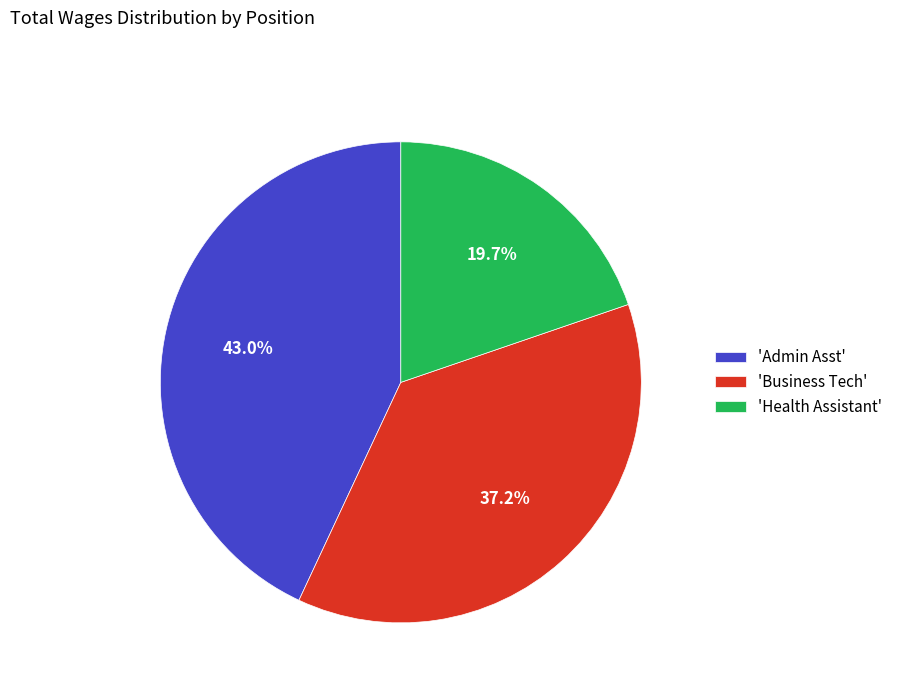

Which category has the smallest portion of the pie?

'Health Assistant'